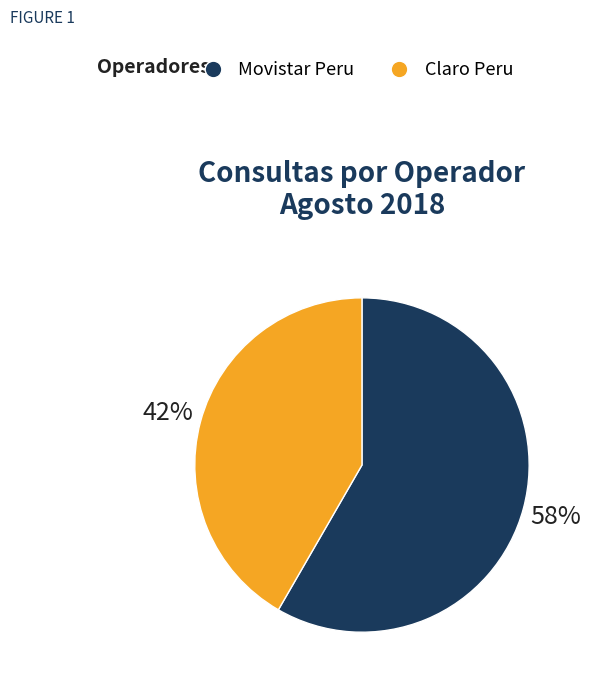

To the nearest percent, what is the combined percentage of Claro Peru and Movistar Peru?

100%